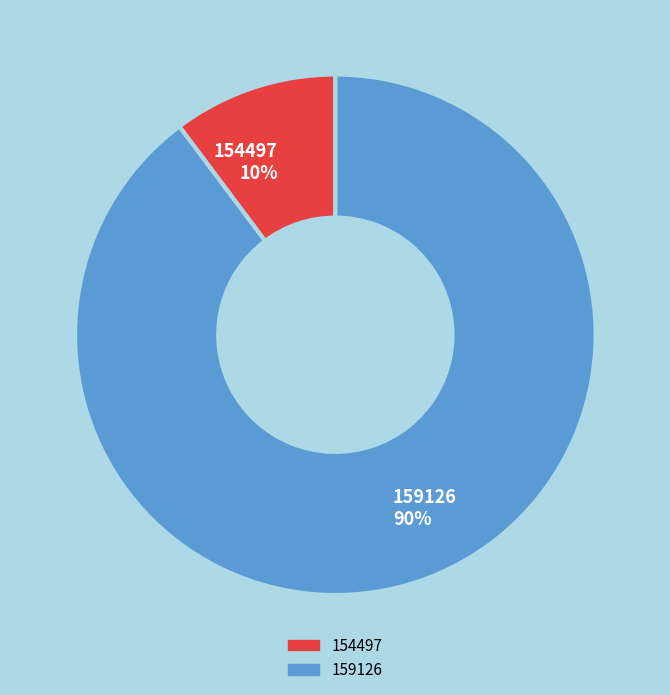

Which category has the biggest portion of the pie?

159126